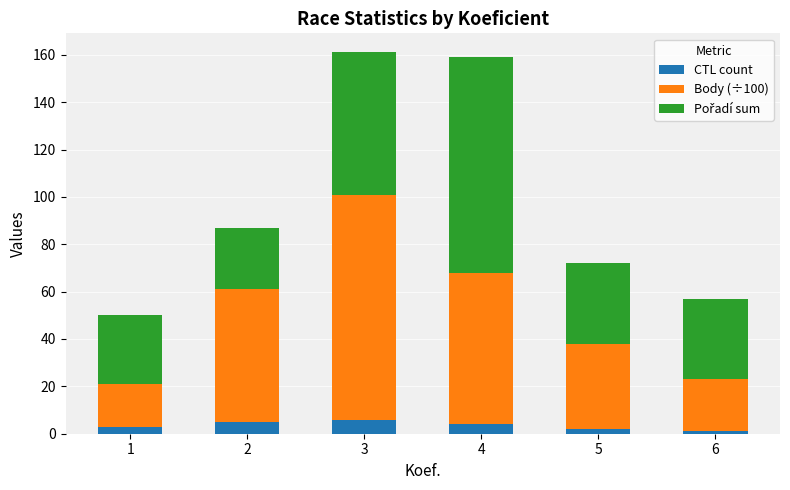

Reading right to left, what are the values for CTL count?

6=1	5=2	4=4	3=6	2=5	1=3